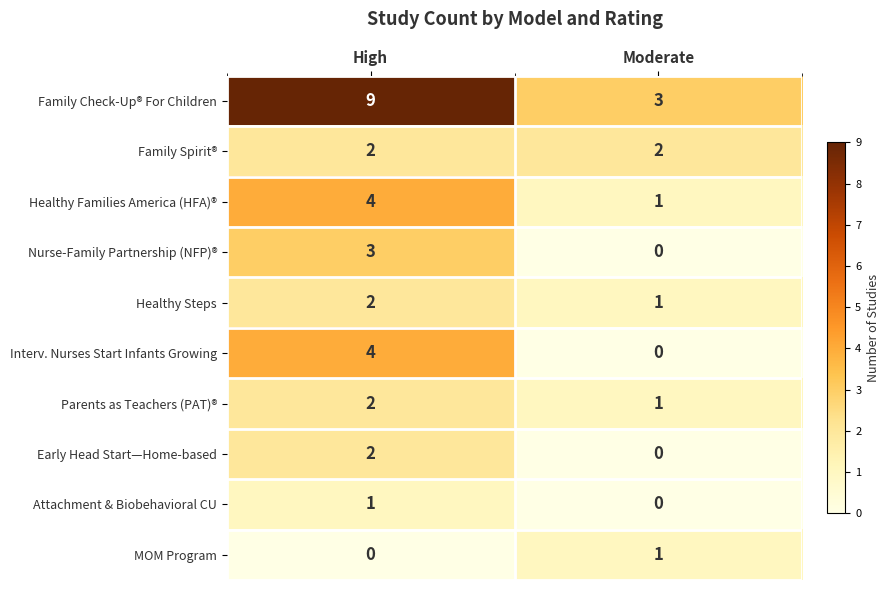

At how many categories does at least one series exceed 6?

1